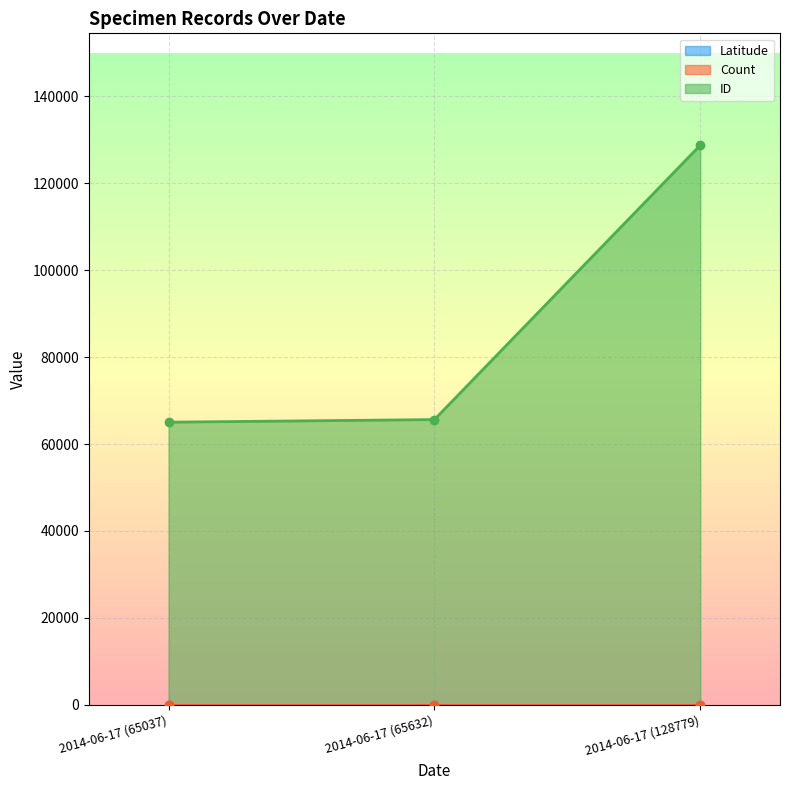

How many data points in ID are above 65632?

1